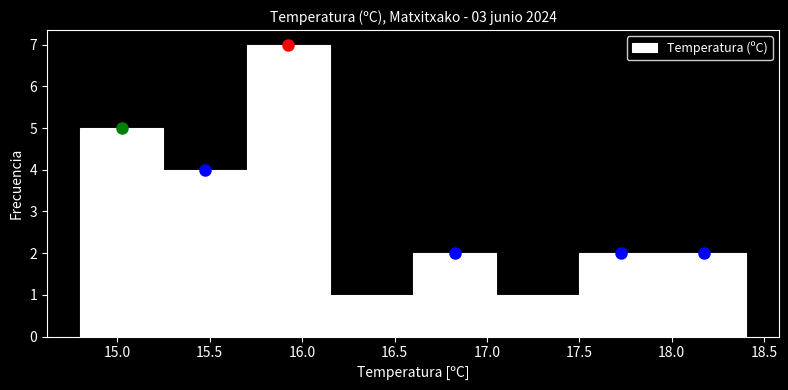

Reading left to right, transcribe this chart: for each bar, give the range it covers on the x-axis and its height. The values are not printed on the chart, so give them approximately, as read against the axis.

14.80 to 15.25: 5
15.25 to 15.70: 4
15.70 to 16.15: 7
16.15 to 16.60: 1
16.60 to 17.05: 2
17.05 to 17.50: 1
17.50 to 17.95: 2
17.95 to 18.40: 2